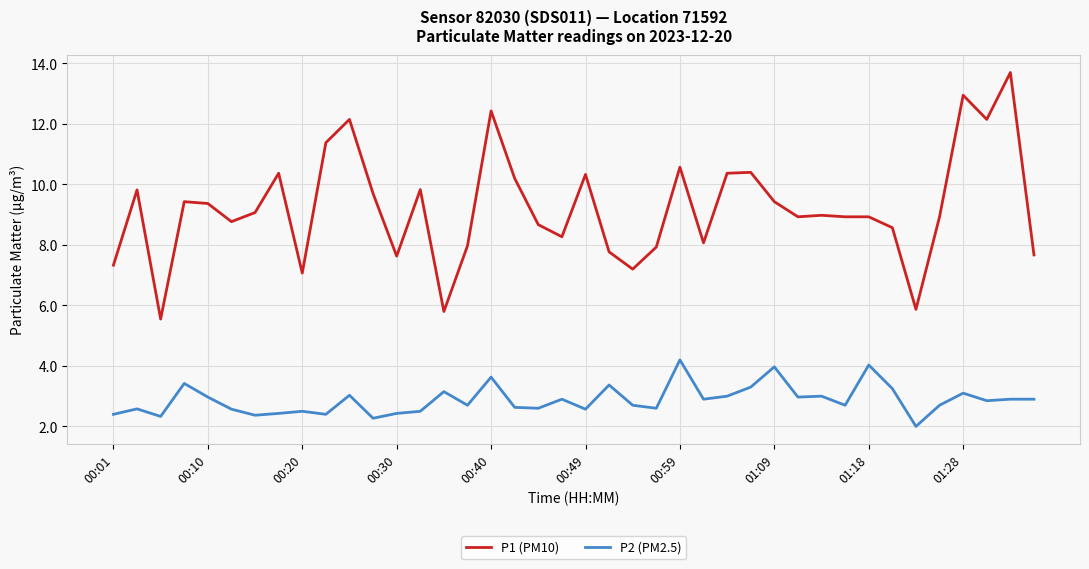

Which series has the widest spread of values?

P1 (PM10)